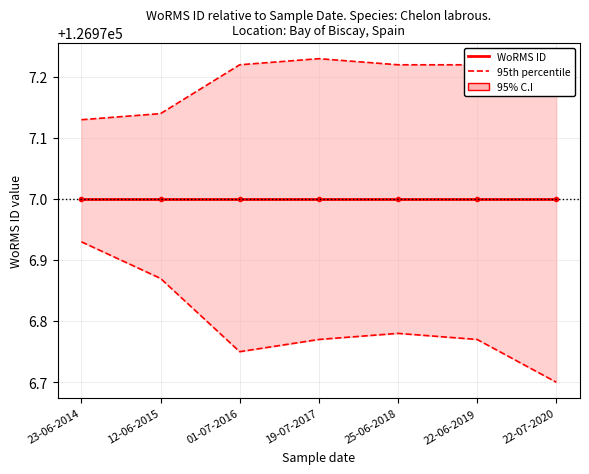

Is the value of 95th percentile at 23-06-2014 greater than the value of WoRMS ID at 22-06-2019?

Yes